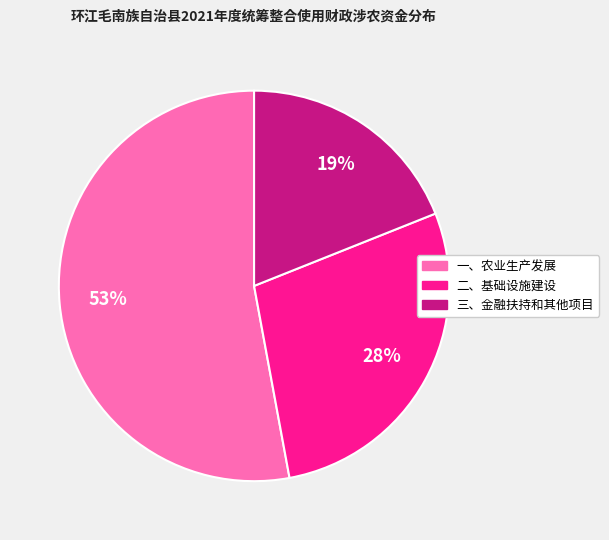

Which category has the biggest portion of the pie?

一、农业生产发展